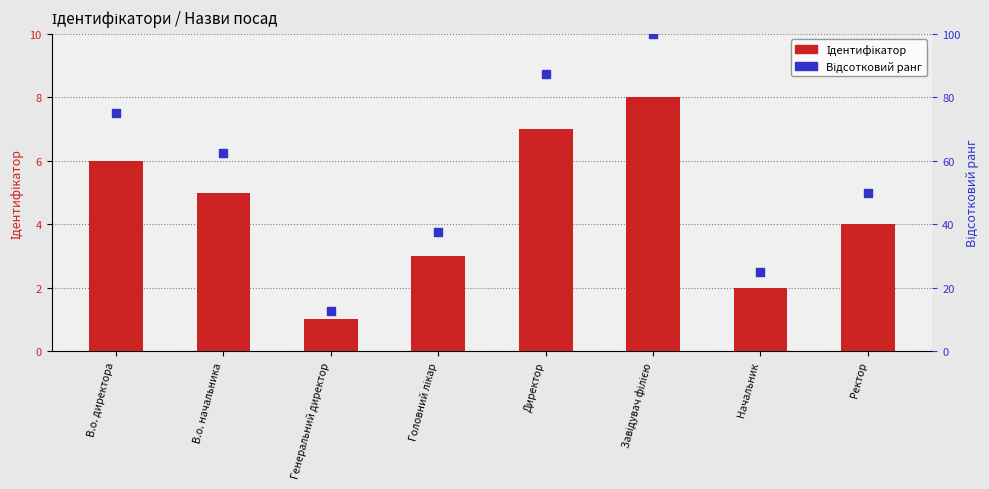

At how many categories does at least one series exceed 88?

1